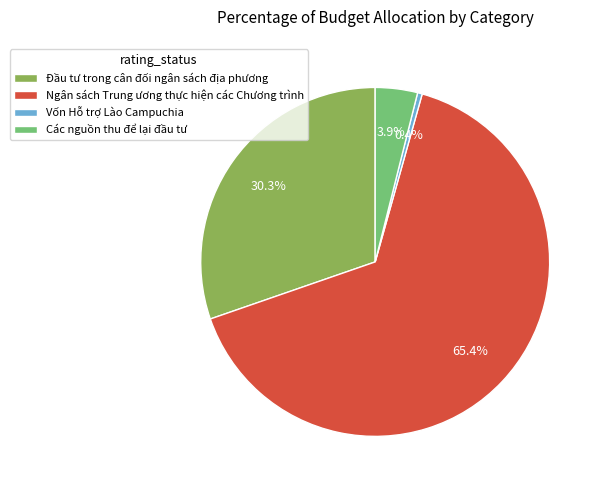

Rank the categories by value from highest to lowest.

Ngân sách Trung ương thực hiện các Chương trình, Đầu tư trong cân đối ngân sách địa phương, Các nguồn thu để lại đầu tư, Vốn Hỗ trợ Lào Campuchia